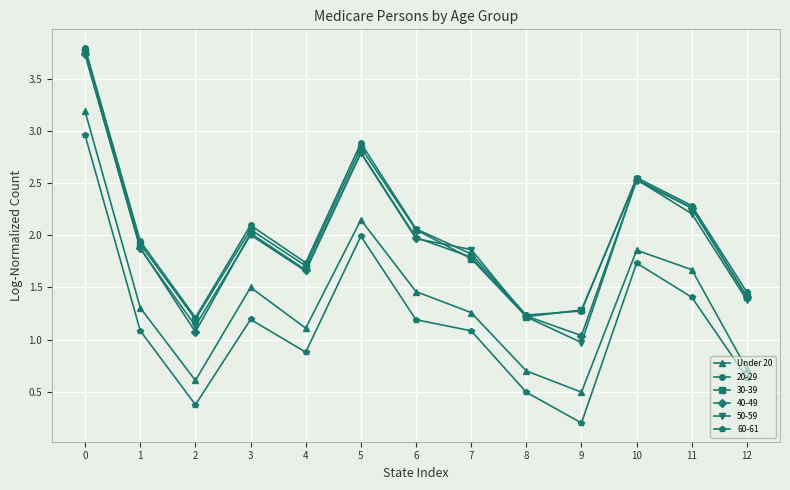

The 30-39 series shows 1.8 at 7. True or false?

True